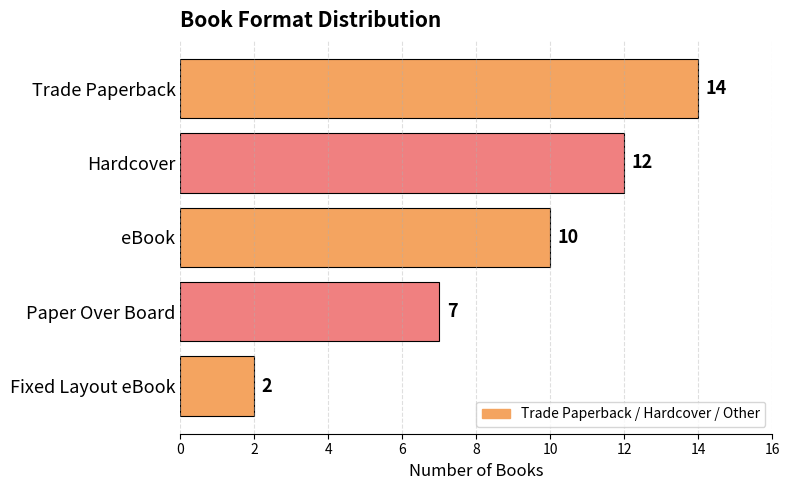

Reading bottom to top, list all the values displayed in this chart.

Fixed Layout eBook=2	Paper Over Board=7	eBook=10	Hardcover=12	Trade Paperback=14